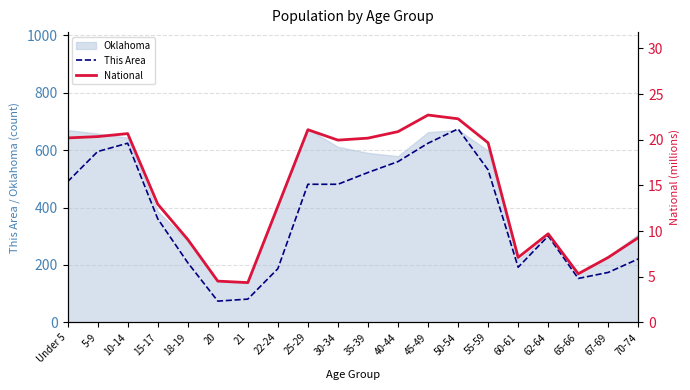

In This Area, how many points are lower than both neighbors (excluding endpoints)?

3